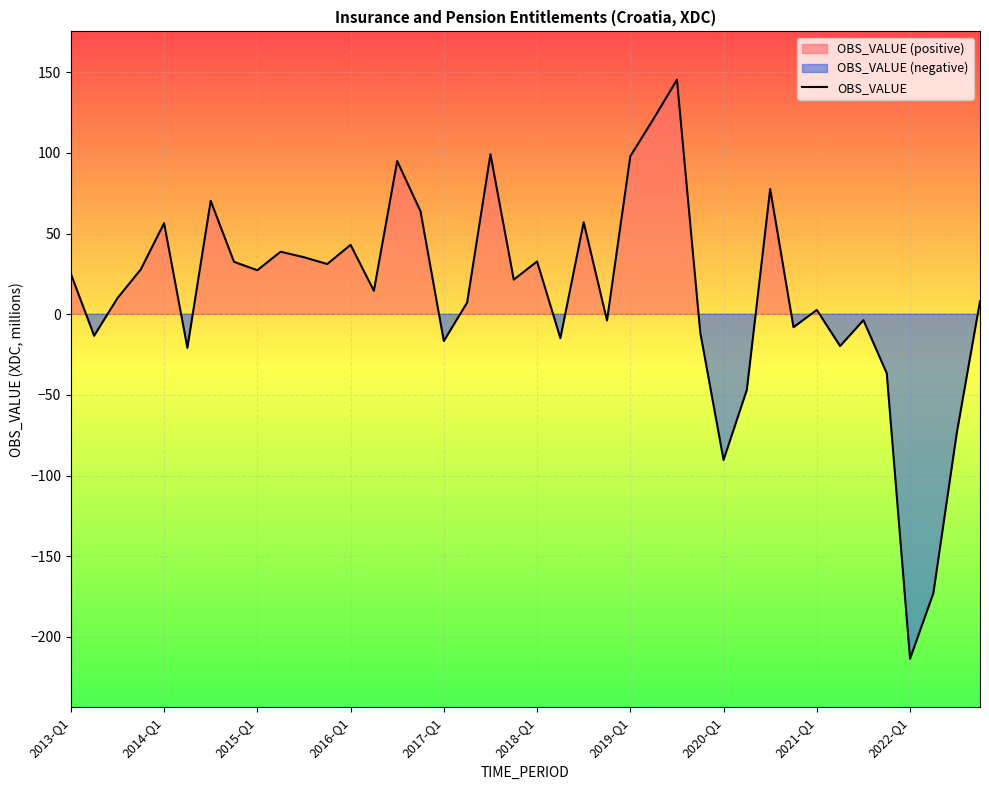

Where does the data first go above 21?

2013-Q1